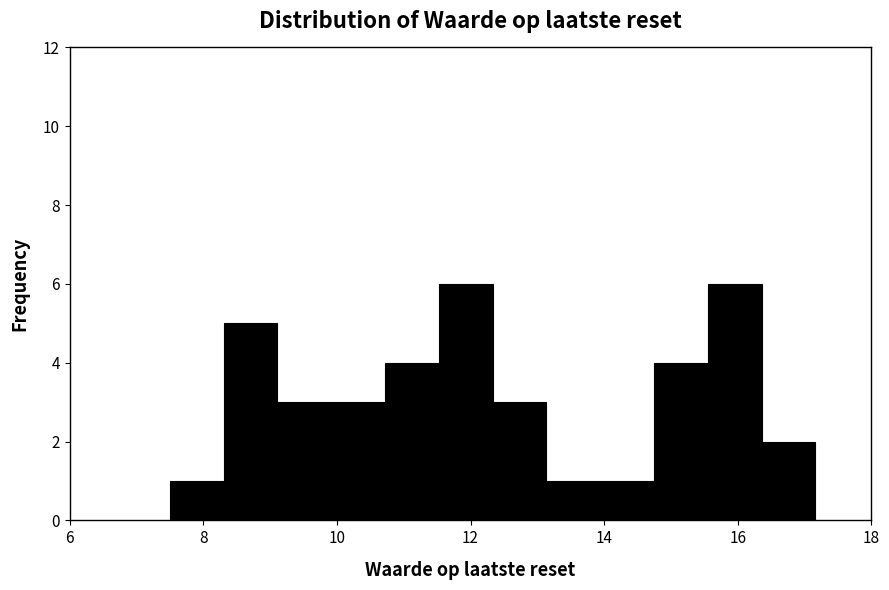

Reading left to right, list every bar in this chart as the range it spans on the x-axis followed by its height. Neither the bar edges nor the heights are printed on the chart, so give them approximately, as read against the axes.

7.6 to 8.4: 1
8.4 to 9.2: 5
9.2 to 10.0: 3
10.0 to 10.8: 3
10.8 to 11.6: 4
11.6 to 12.4: 6
12.4 to 13.2: 3
13.2 to 14.0: 1
14.0 to 14.8: 1
14.8 to 15.6: 4
15.6 to 16.4: 6
16.4 to 17.2: 2